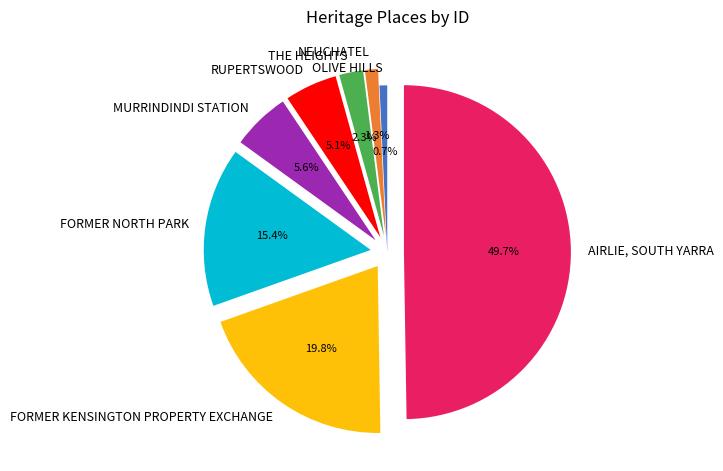

To the nearest percent, what is the difference between the largest and smallest slice percentages?

49%